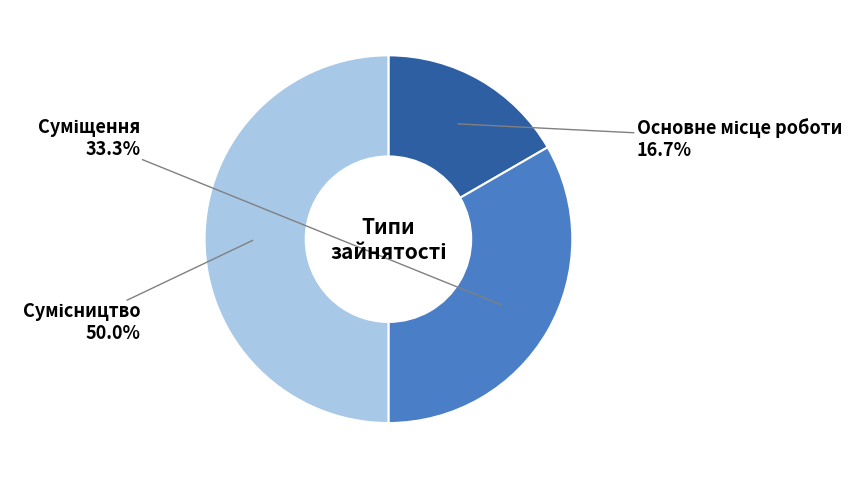

How many segments does this pie chart have?

3